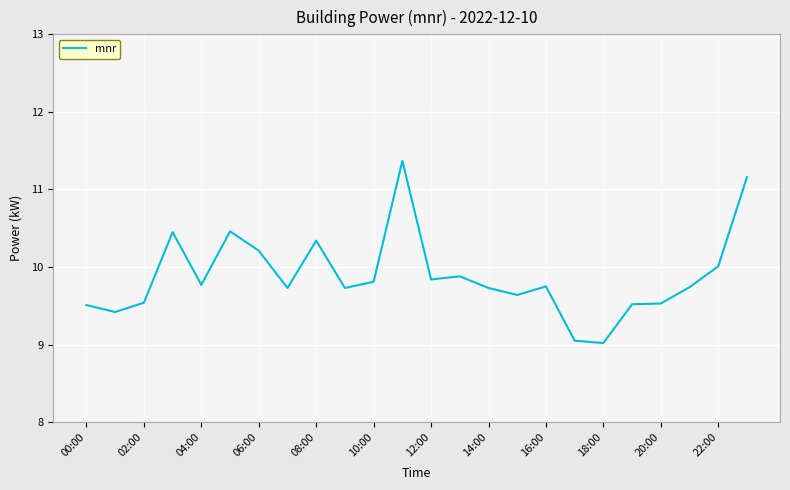

What is the greatest value displayed?

11.4